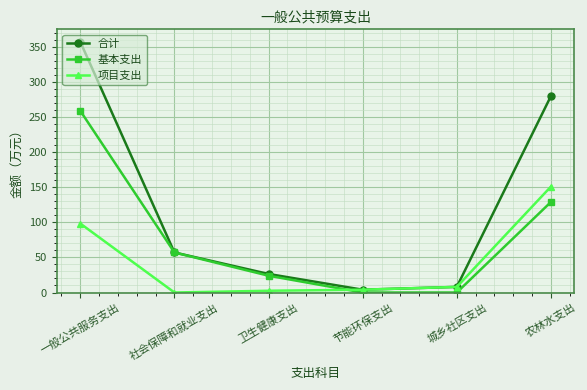

True or false: 项目支出 and 基本支出 intersect in this chart.

True